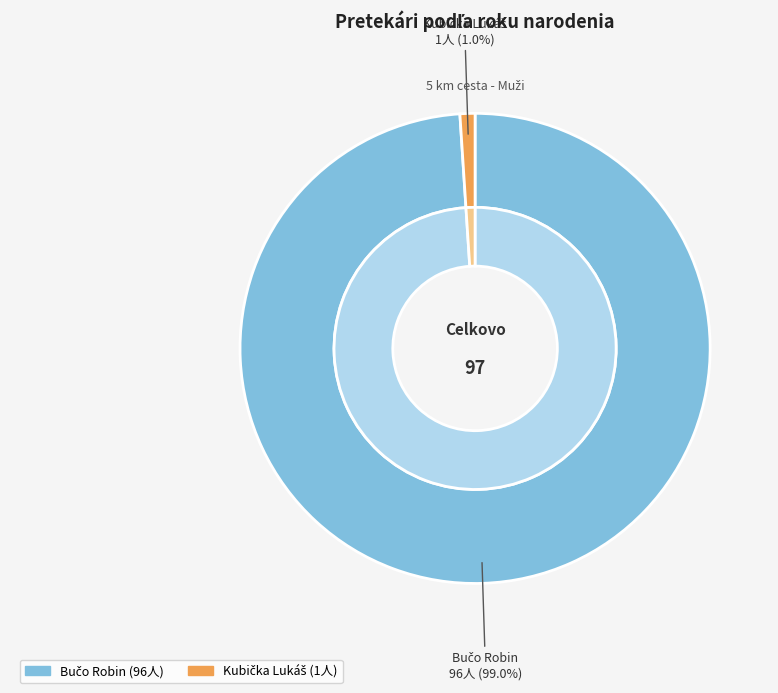

True or false: Bučo Robin accounts for 92% of the total.

False